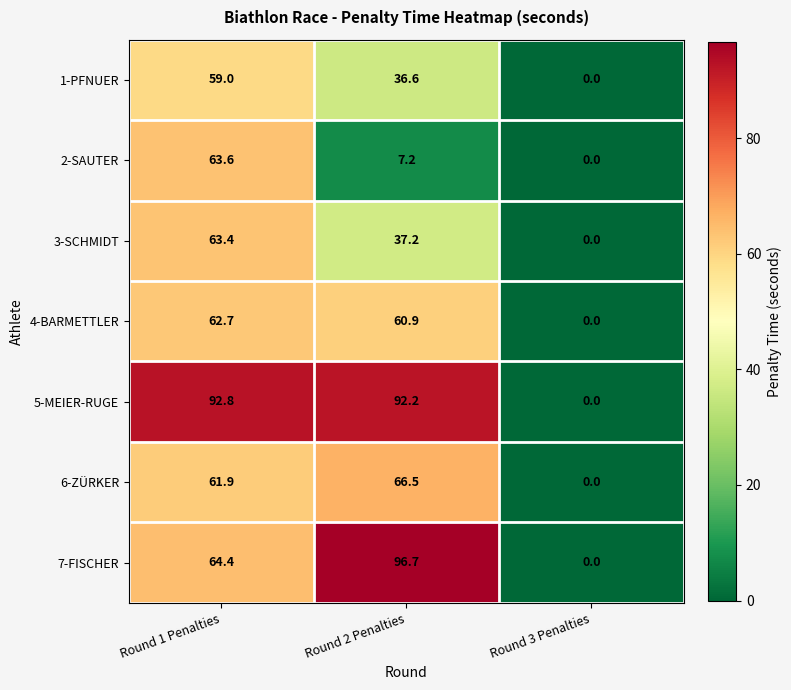

The 1-PFNUER series shows 36.6 at Round 2 Penalties. True or false?

True